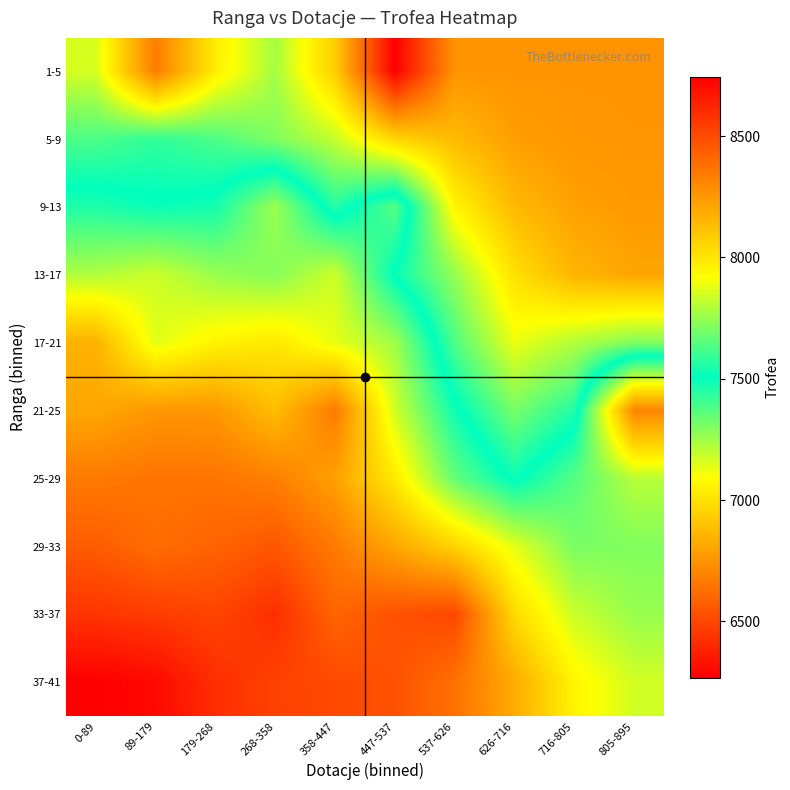

What is the difference between the highest and lowest values at 626-716?

1440.4